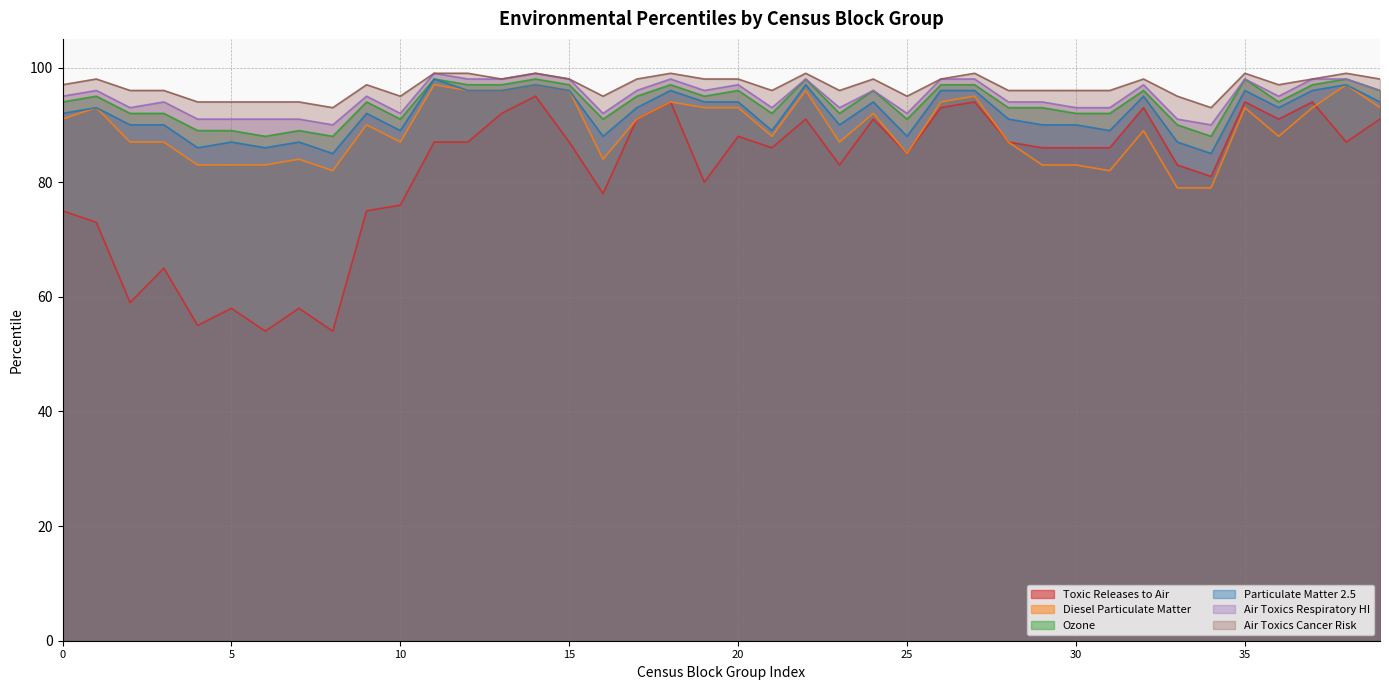

What is the minimum value for Particulate Matter 2.5?

85